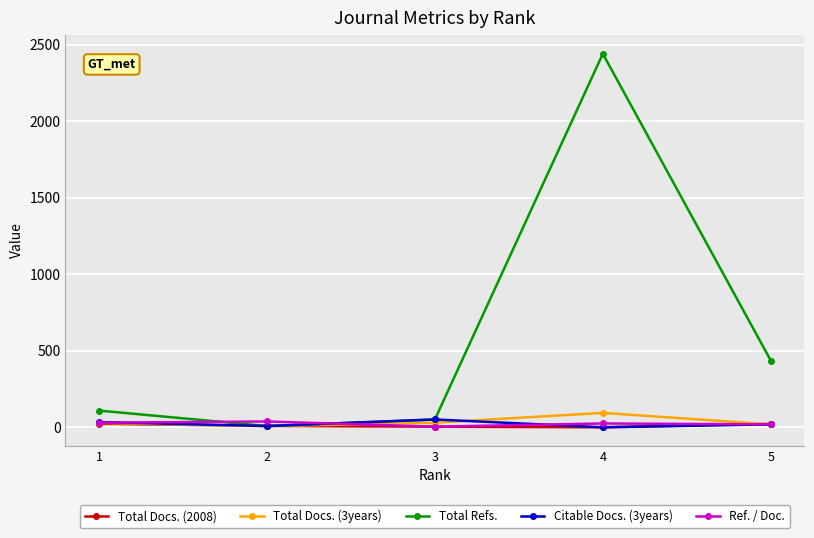

How many categories are shown in the chart?

5